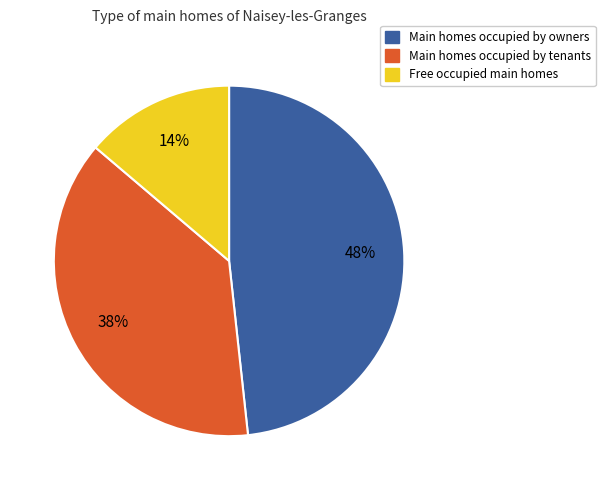

To the nearest percent, what is the average slice percentage?

33%